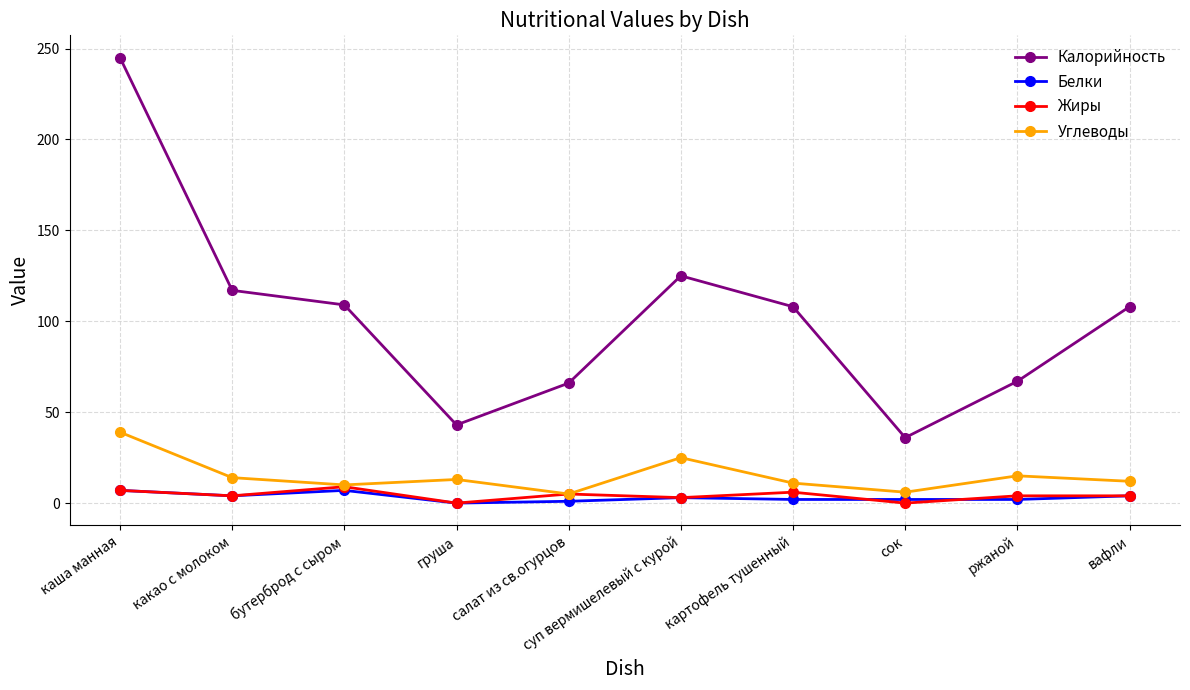

What is the maximum value for Углеводы?

39